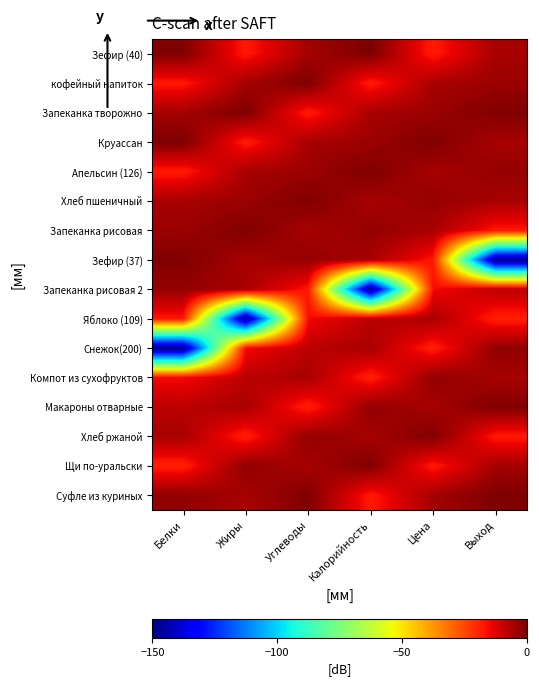

At which category is the sum across all series the highest?

Углеводы